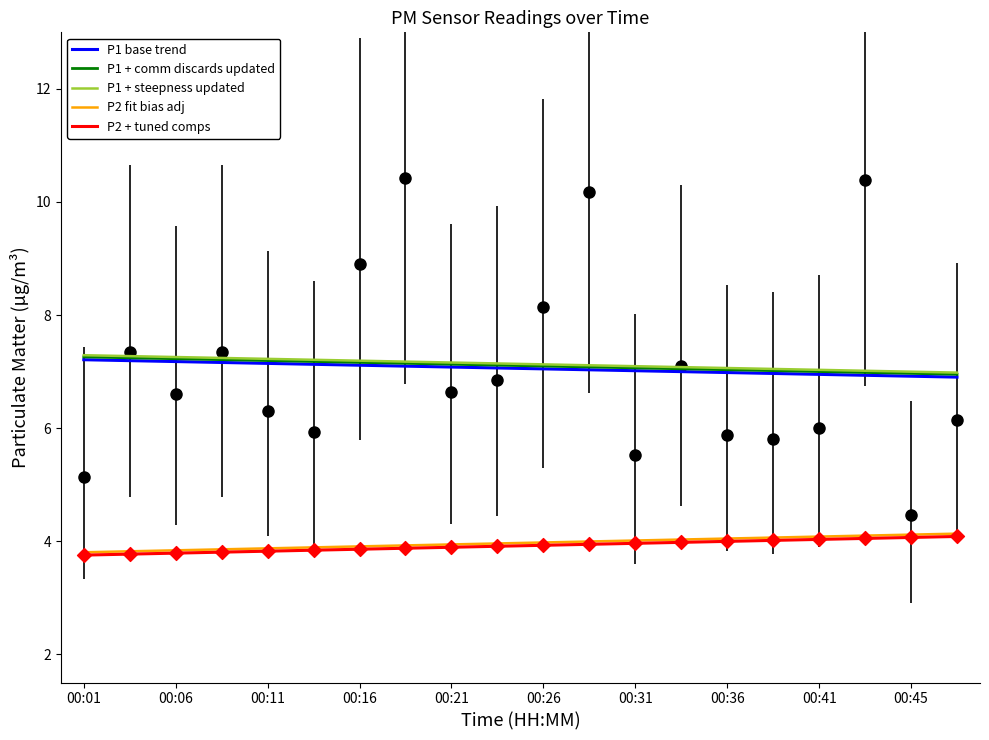

At which category is the sum across all series the highest?

00:01